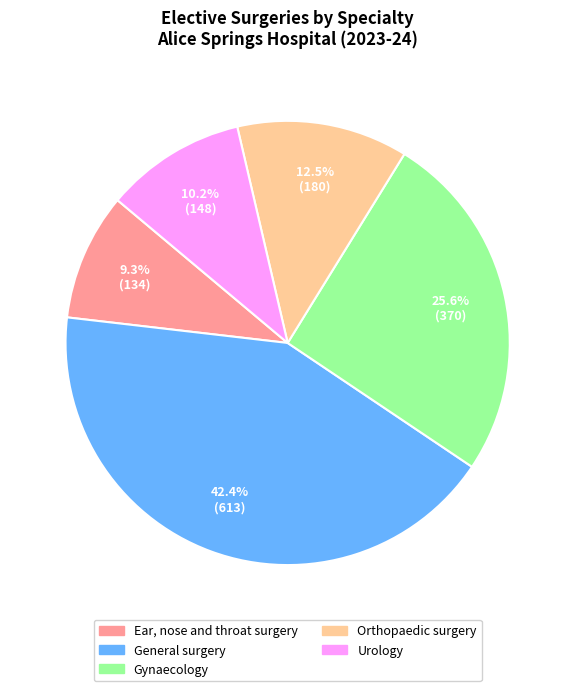

What percentage is the General surgery slice, to the nearest percent?

42%